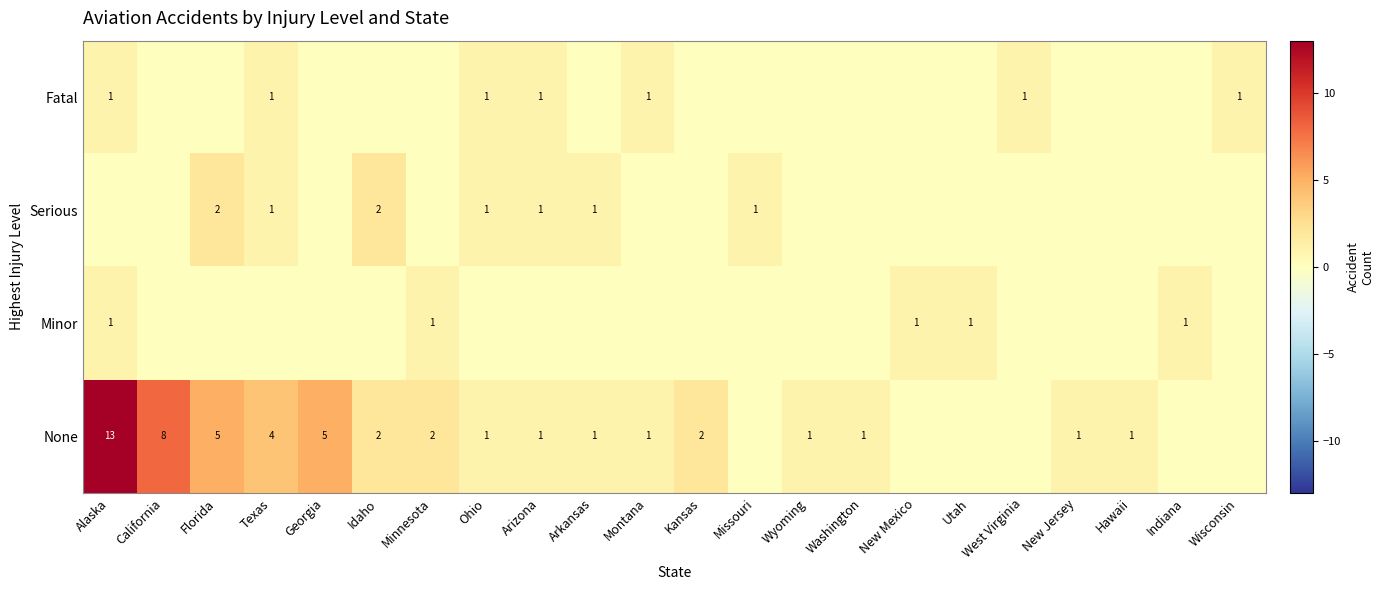

The Serious series shows 3 at Florida. True or false?

False